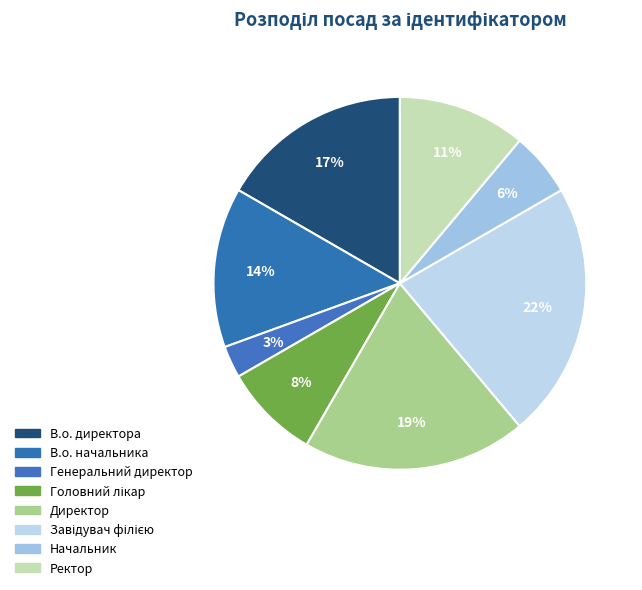

Is Головний лікар the majority of the pie?

No